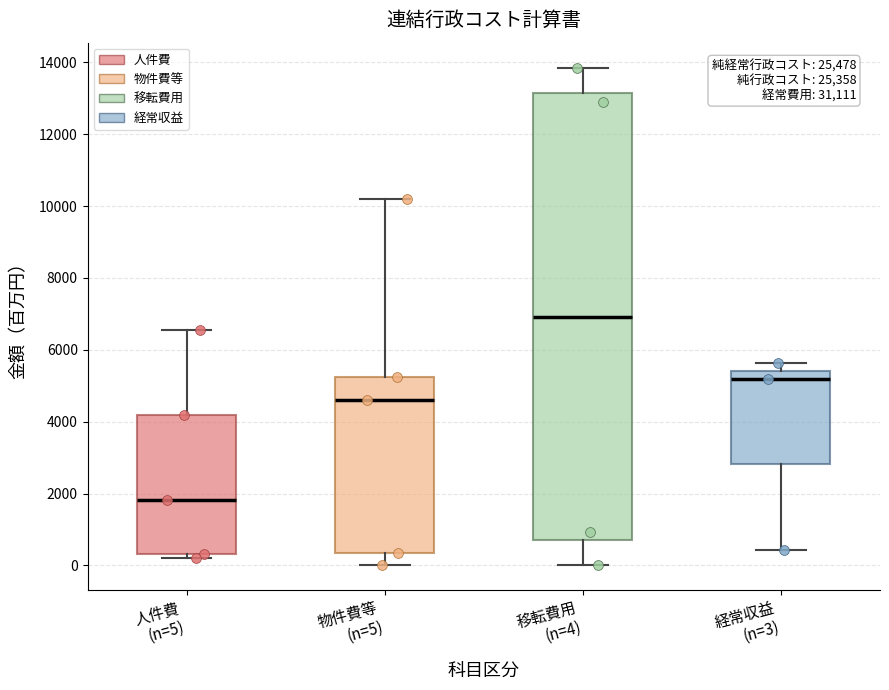

Reading left to right, read every box against the y-axis: the position of its median line, the range the box covers, and the ends of its whiskers. The values are not printed on the chart, so give them approximately, as read against the axis.

人件費 (n=5): median 1800, box 400 to 4200, whiskers 200 to 6600
物件費等 (n=5): median 4600, box 400 to 5200, whiskers 0 to 10200
移転費用 (n=4): median 7000, box 800 to 13200, whiskers 0 to 13800
経常収益 (n=3): median 5200, box 2800 to 5400, whiskers 400 to 5600